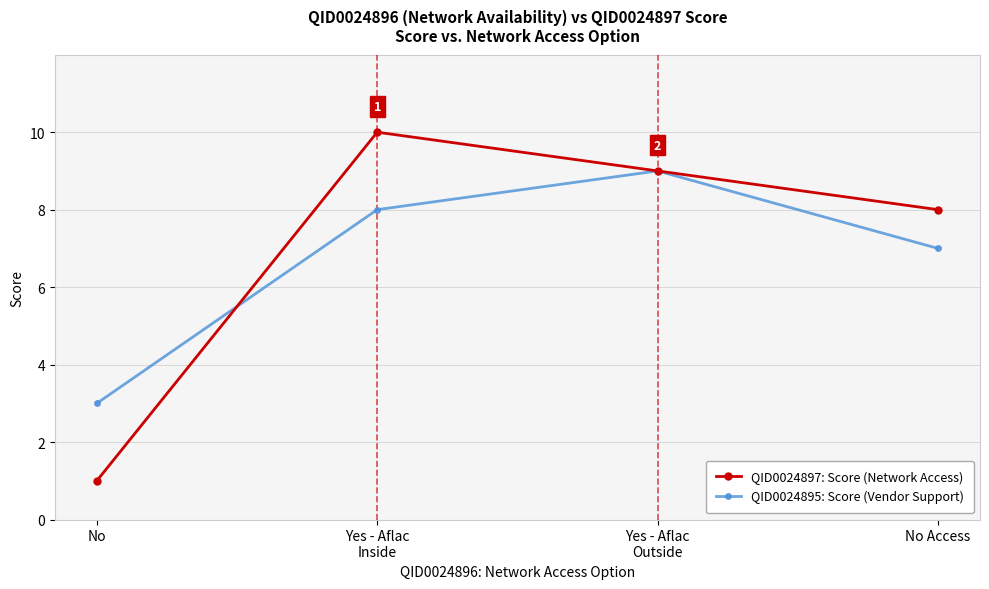

What position from the right is No Access?

1